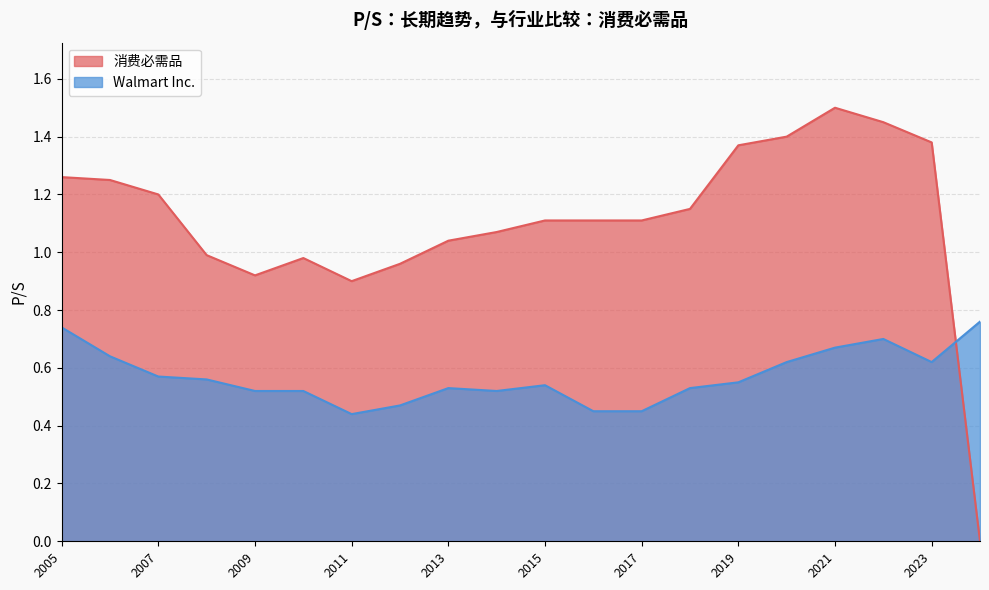

Does the chart display data point markers on the line(s)?

No